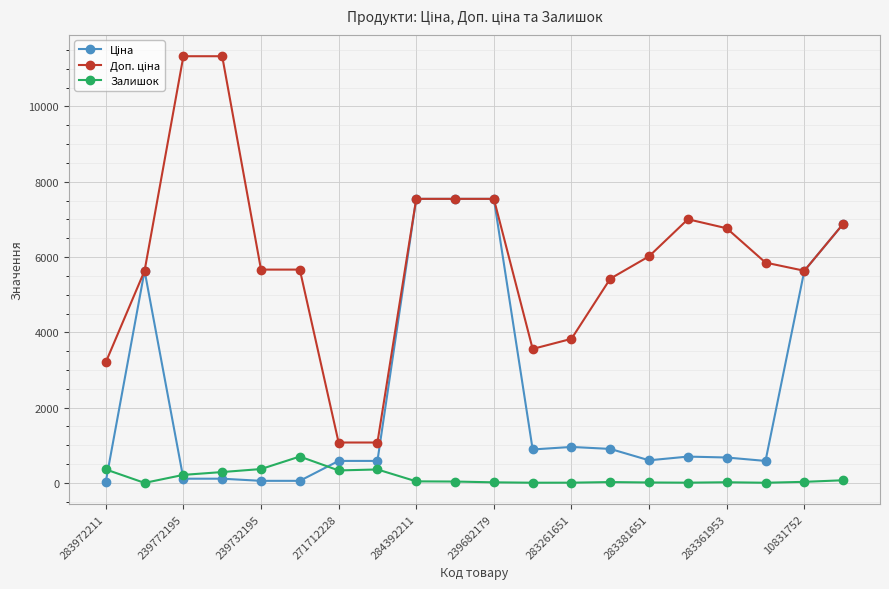

True or false: Залишок has more than 0 points higher than both neighbors.

True